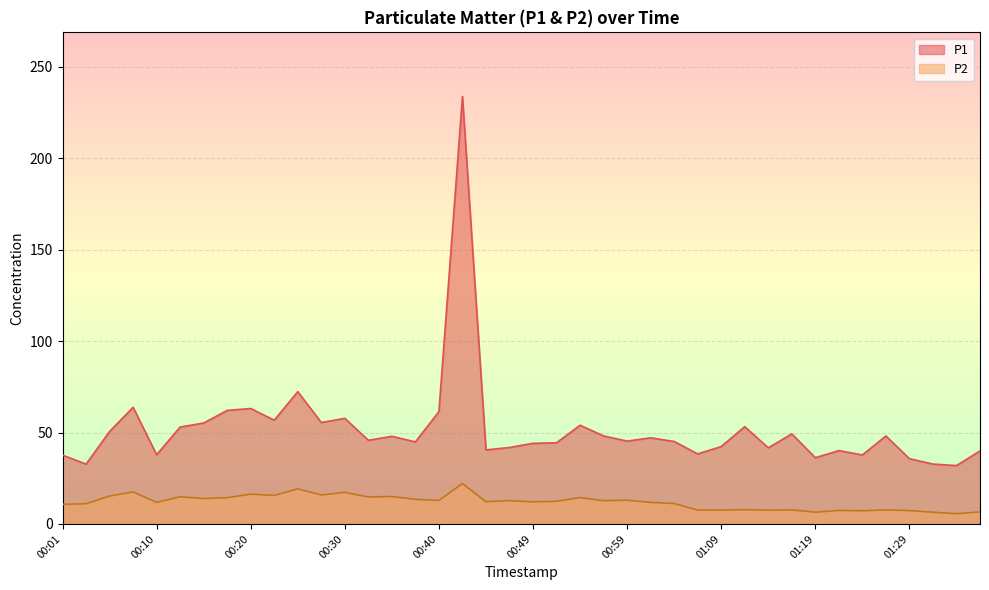

How many distinct data groups are displayed?

2